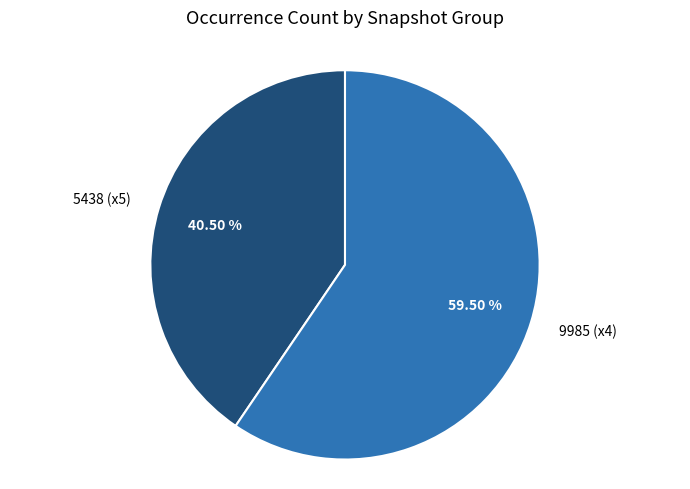

How many slices are in this pie chart?

2